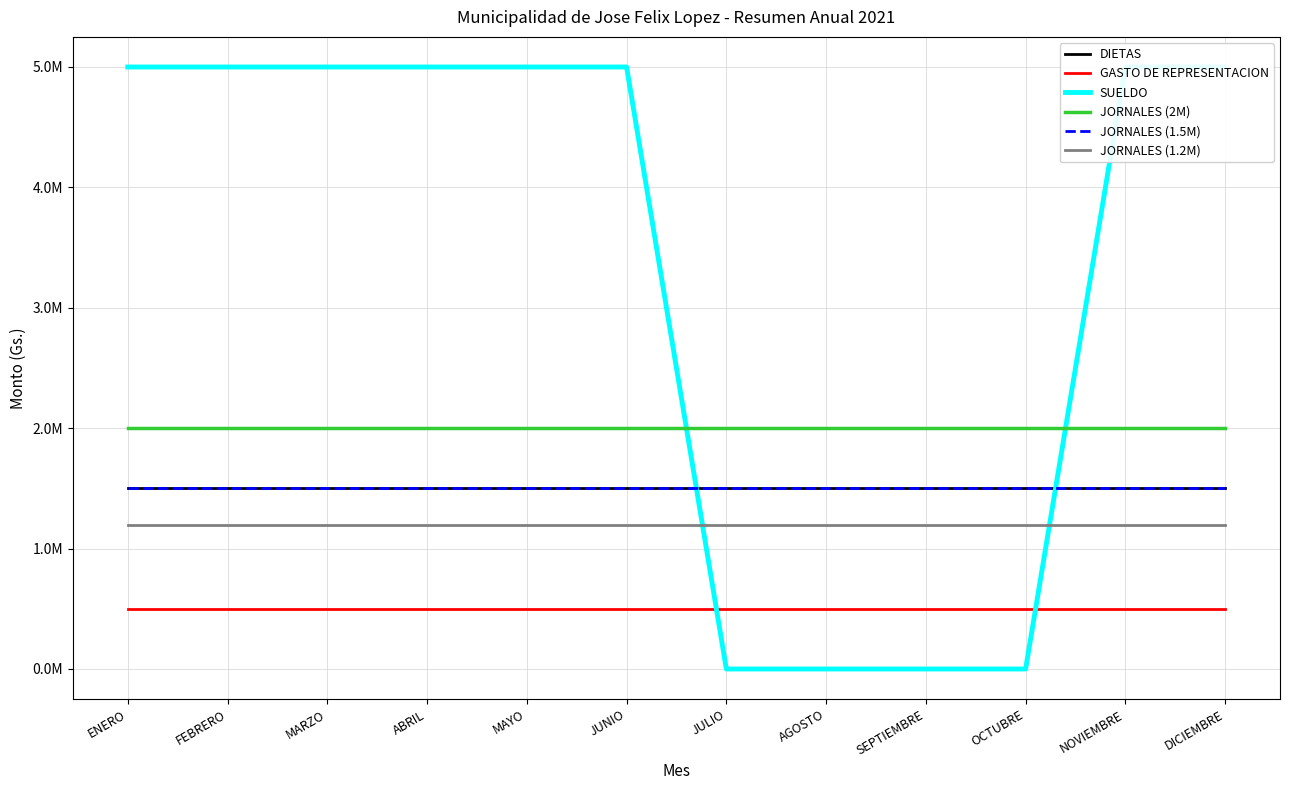

What is the label of the 4th point from the right?

SEPTIEMBRE